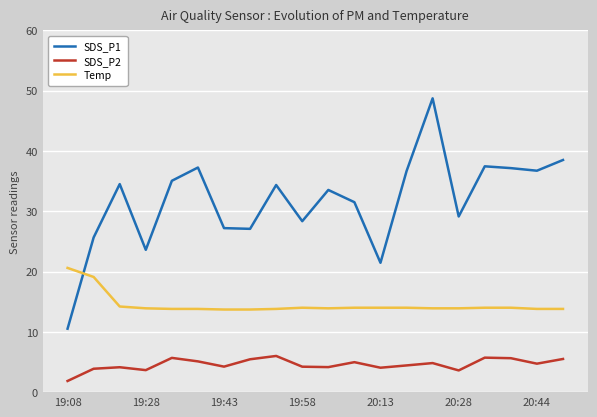

What is the maximum value for Temp?

20.6